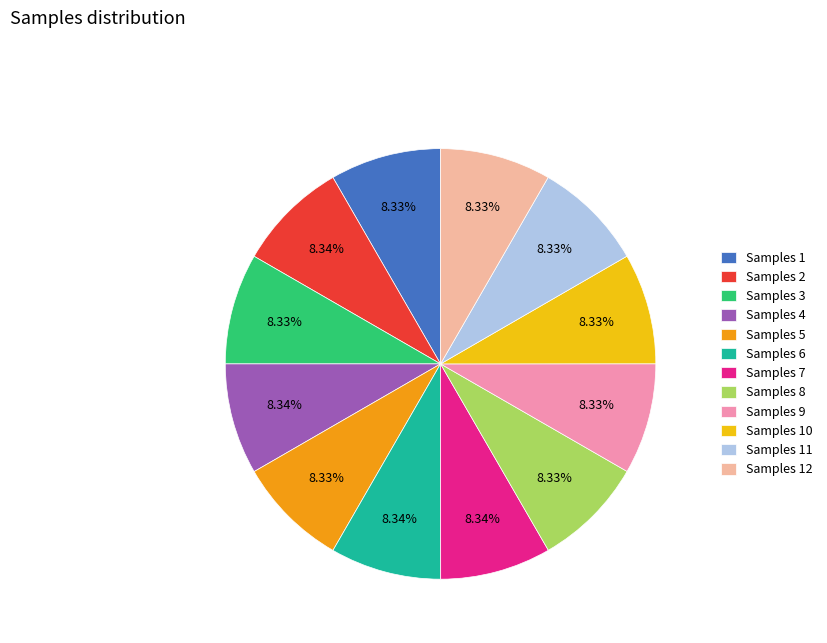

Does Samples 8 represent more than half of the total?

No